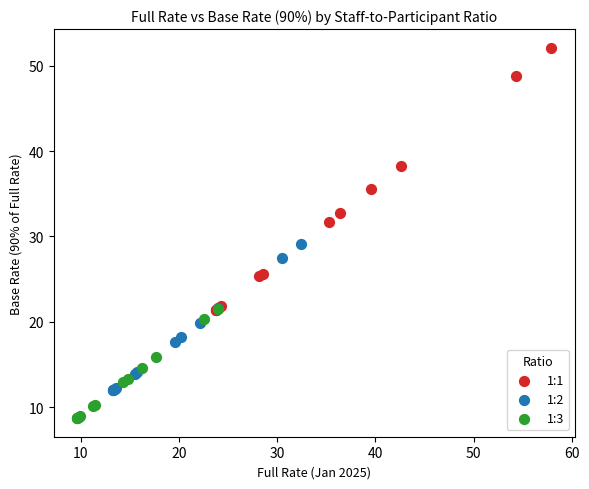

Which series contains the highest Y value?

1:1